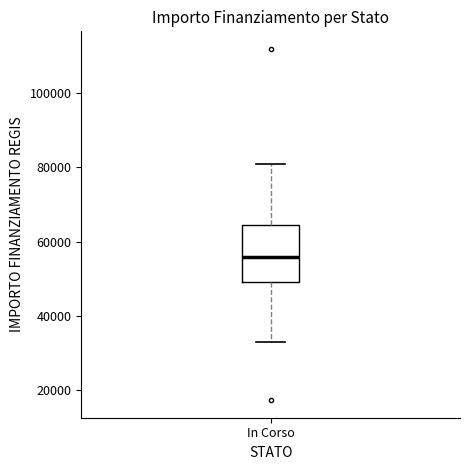

Where is the lower edge of the box for In Corso on the y-axis? The values are not printed on the chart, so give them approximately, as read against the axis.

50000